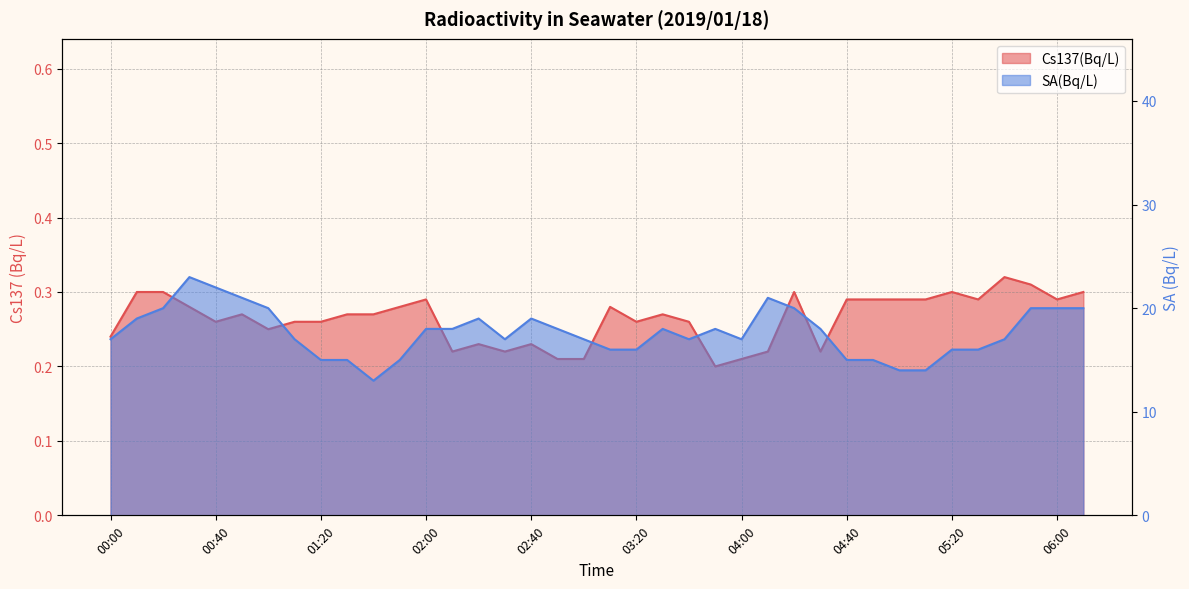

Reading left to right, extract all data points from this chart.

Cs137(Bq/L): 0.2	0.3	0.3	0.3	0.3	0.3	0.2	0.3	0.3	0.3	0.3	0.3	0.3	0.2	0.2	0.2	0.2	0.2	0.2	0.3	0.3	0.3	0.3	0.2	0.2	0.2	0.3	0.2	0.3	0.3	0.3	0.3	0.3	0.3	0.3	0.3	0.3	0.3
SA(Bq/L): 17.0	19.0	20.0	23.0	22.0	21.0	20.0	17.0	15.0	15.0	13.0	15.0	18.0	18.0	19.0	17.0	19.0	18.0	17.0	16.0	16.0	18.0	17.0	18.0	17.0	21.0	20.0	18.0	15.0	15.0	14.0	14.0	16.0	16.0	17.0	20.0	20.0	20.0